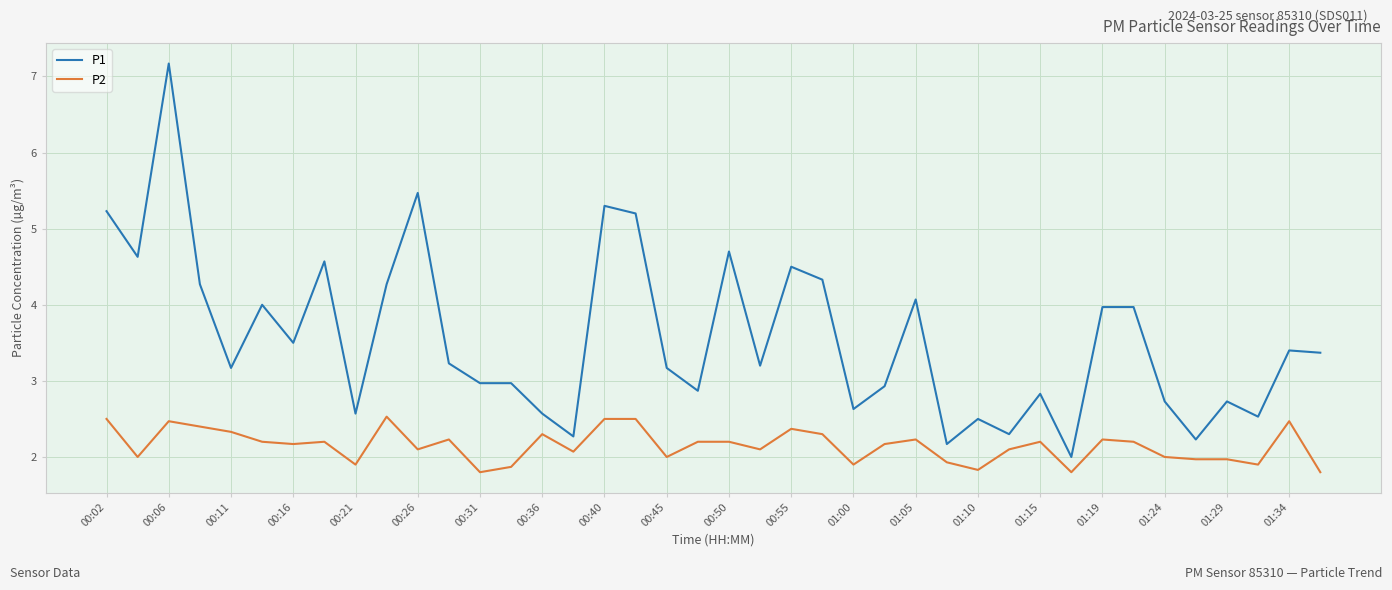

True or false: P2 has more than 2 points higher than both neighbors.

True